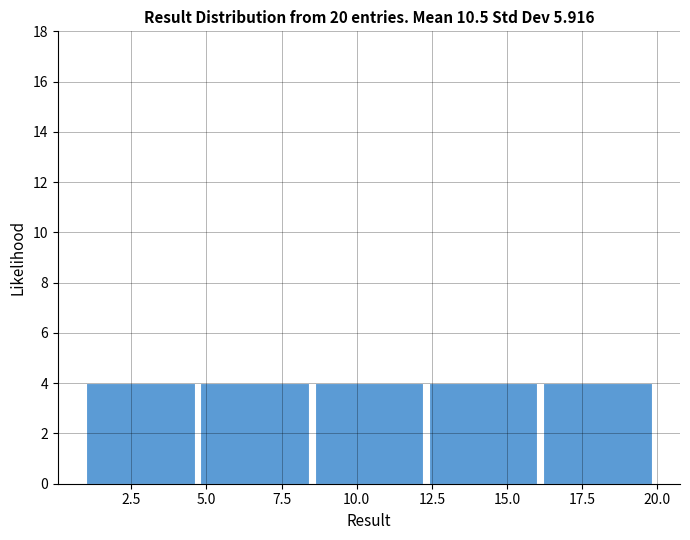

What is the height of the bar covering 8.6 to 12.4 on the x-axis? Neither the bar edges nor the heights are printed on the chart, so give them approximately, as read against the axes.

4